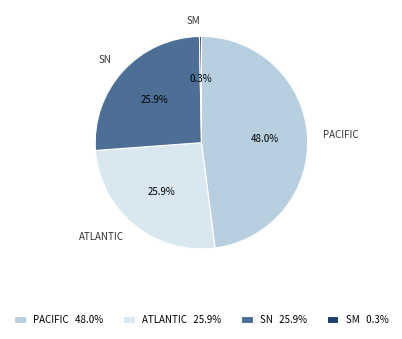

Which slice is the smallest?

SM